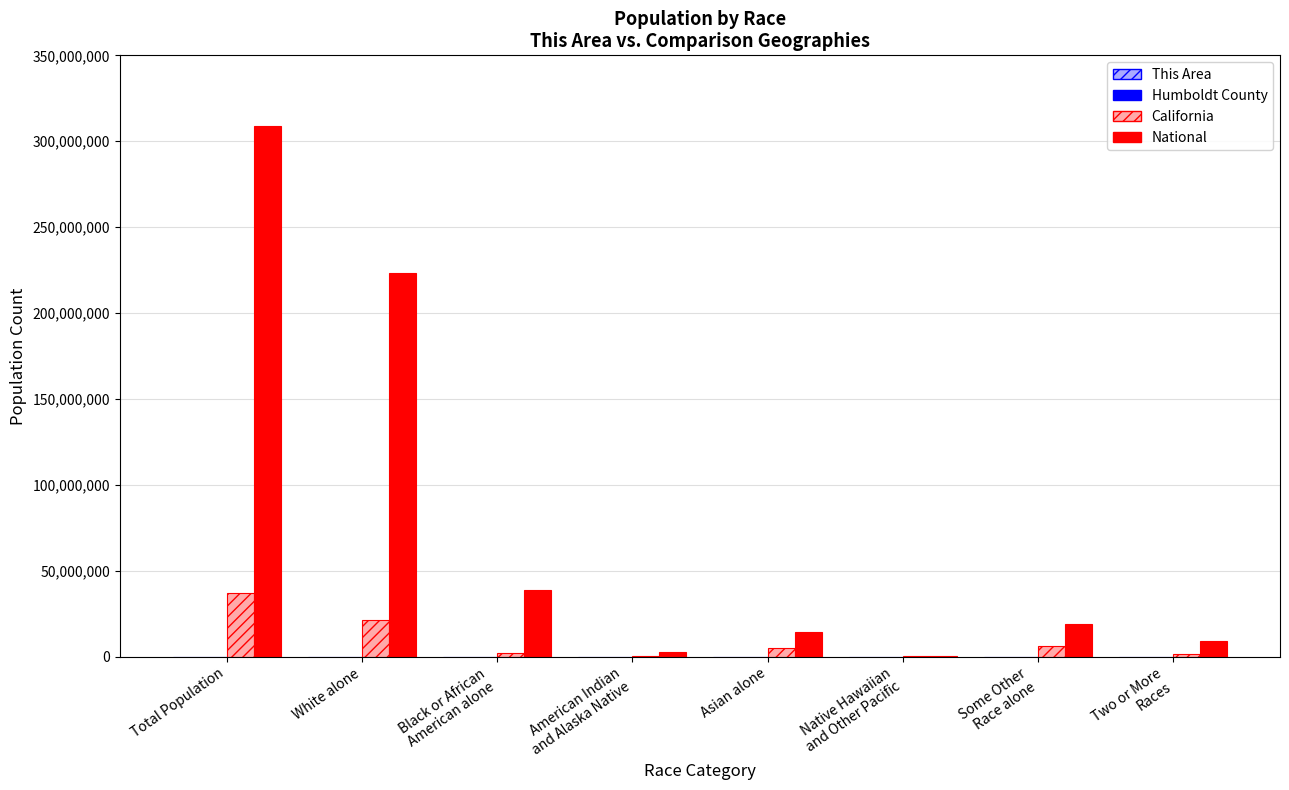

What is the sum of all National values?

617491076